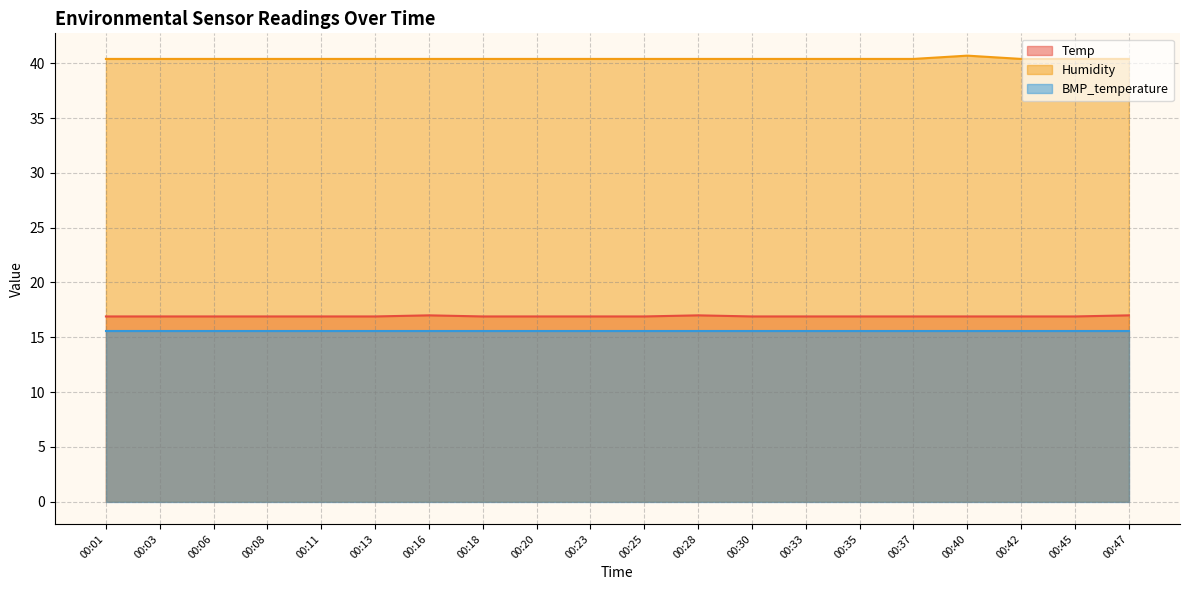

True or false: Humidity has a value of 19.1 at 00:11.

False